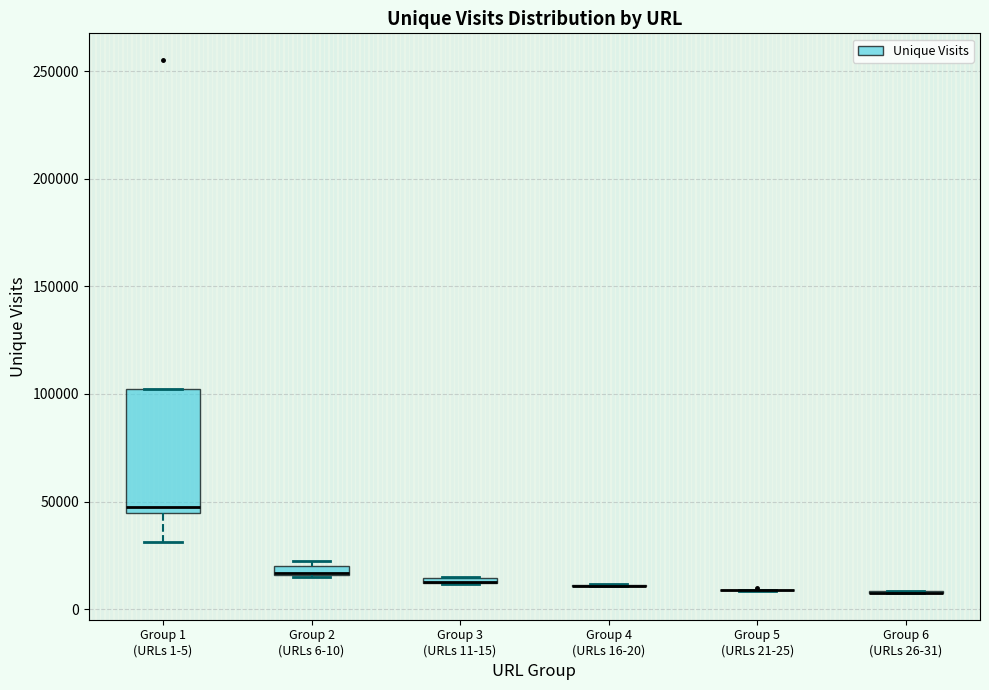

Comparing the boxes themselves (not the whiskers), which one is the tallest?

Group 1 (URLs 1-5)